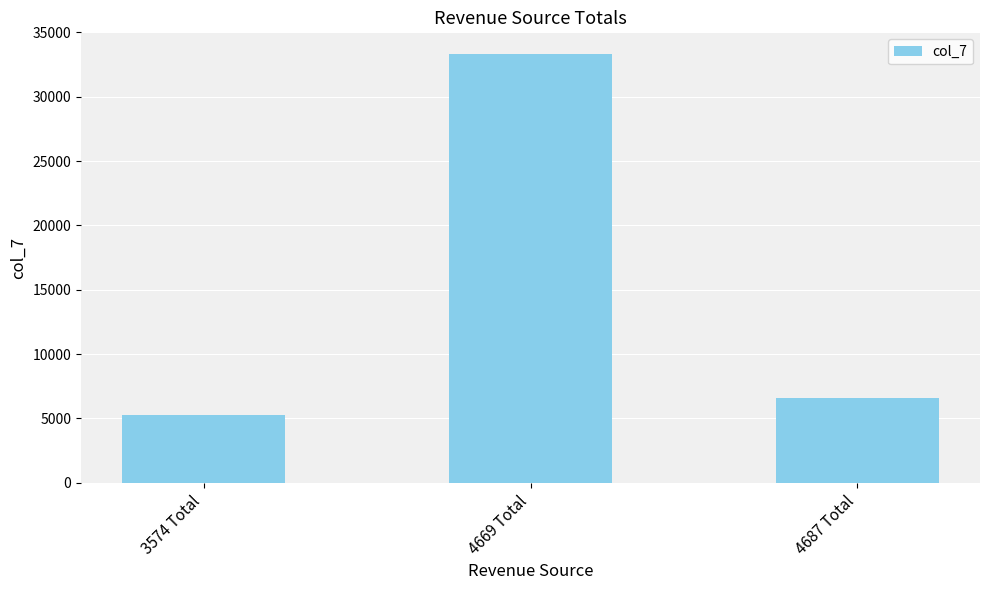

What position from the right is 4687 Total?

1